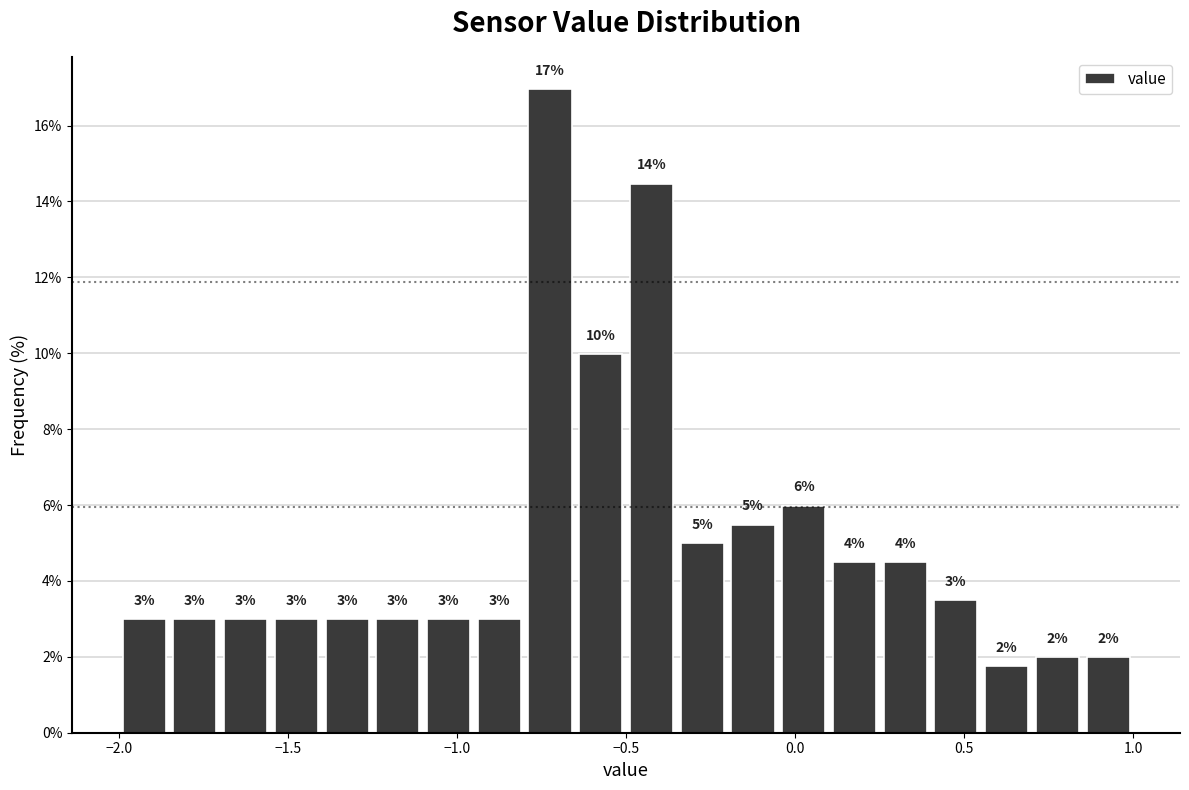

Read against the x-axis, roughly where is the centre of the tallest bar?

-0.70